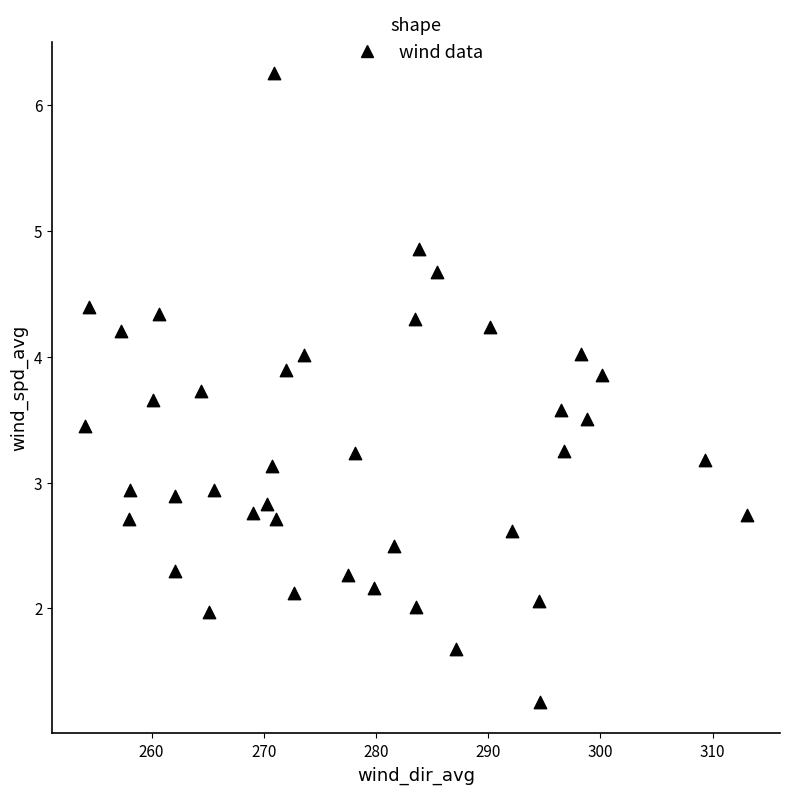

What is the range of X values (max minus min)?

59.0